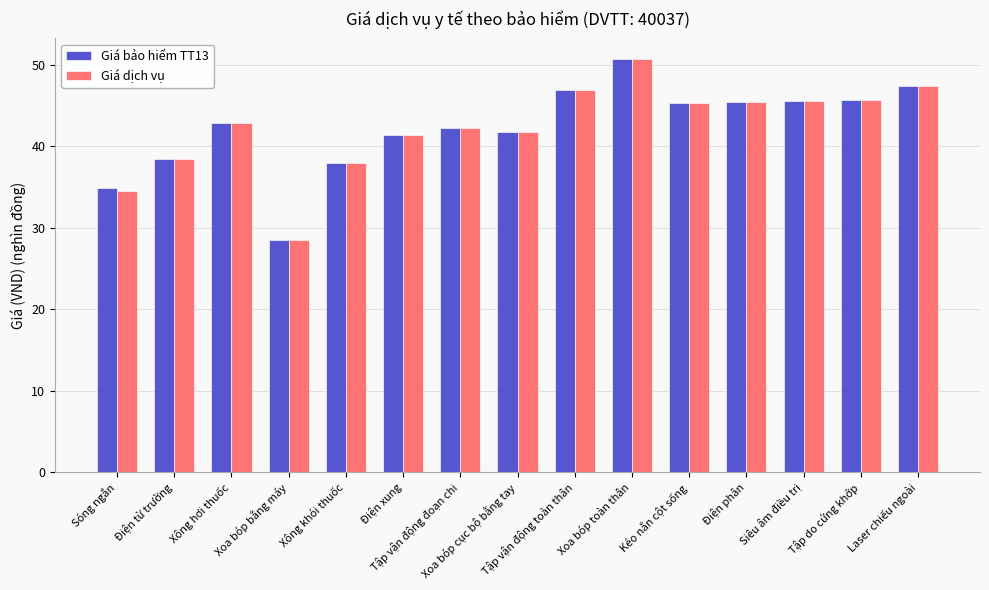

What is the highest value of the Giá dịch vụ series?

50.7